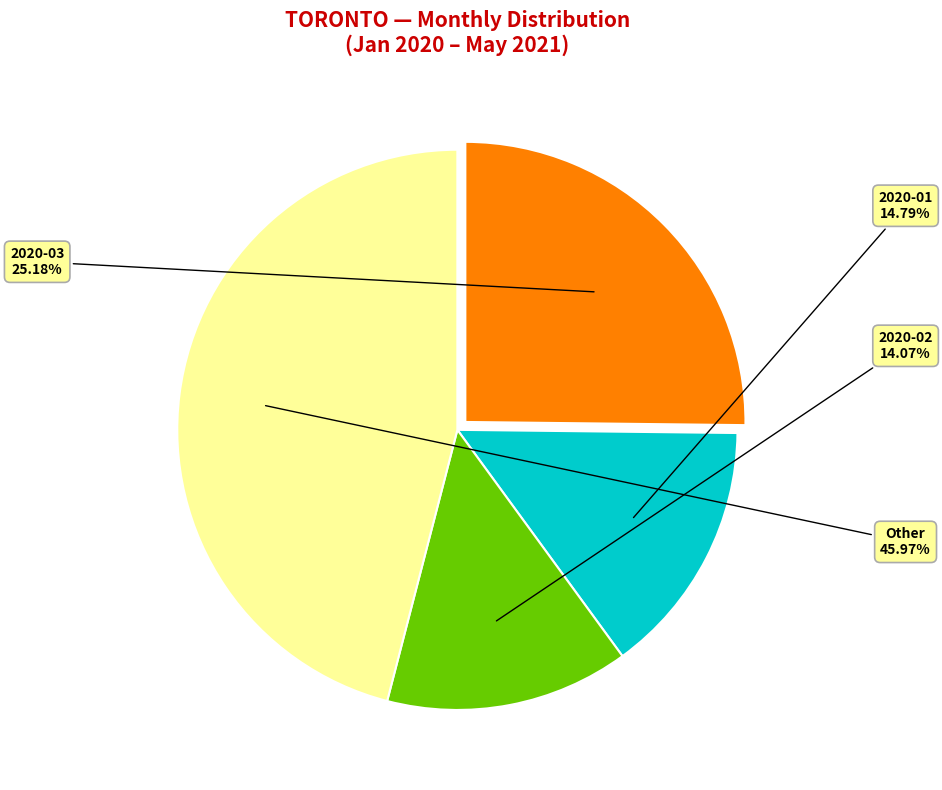

How many segments does this pie chart have?

4